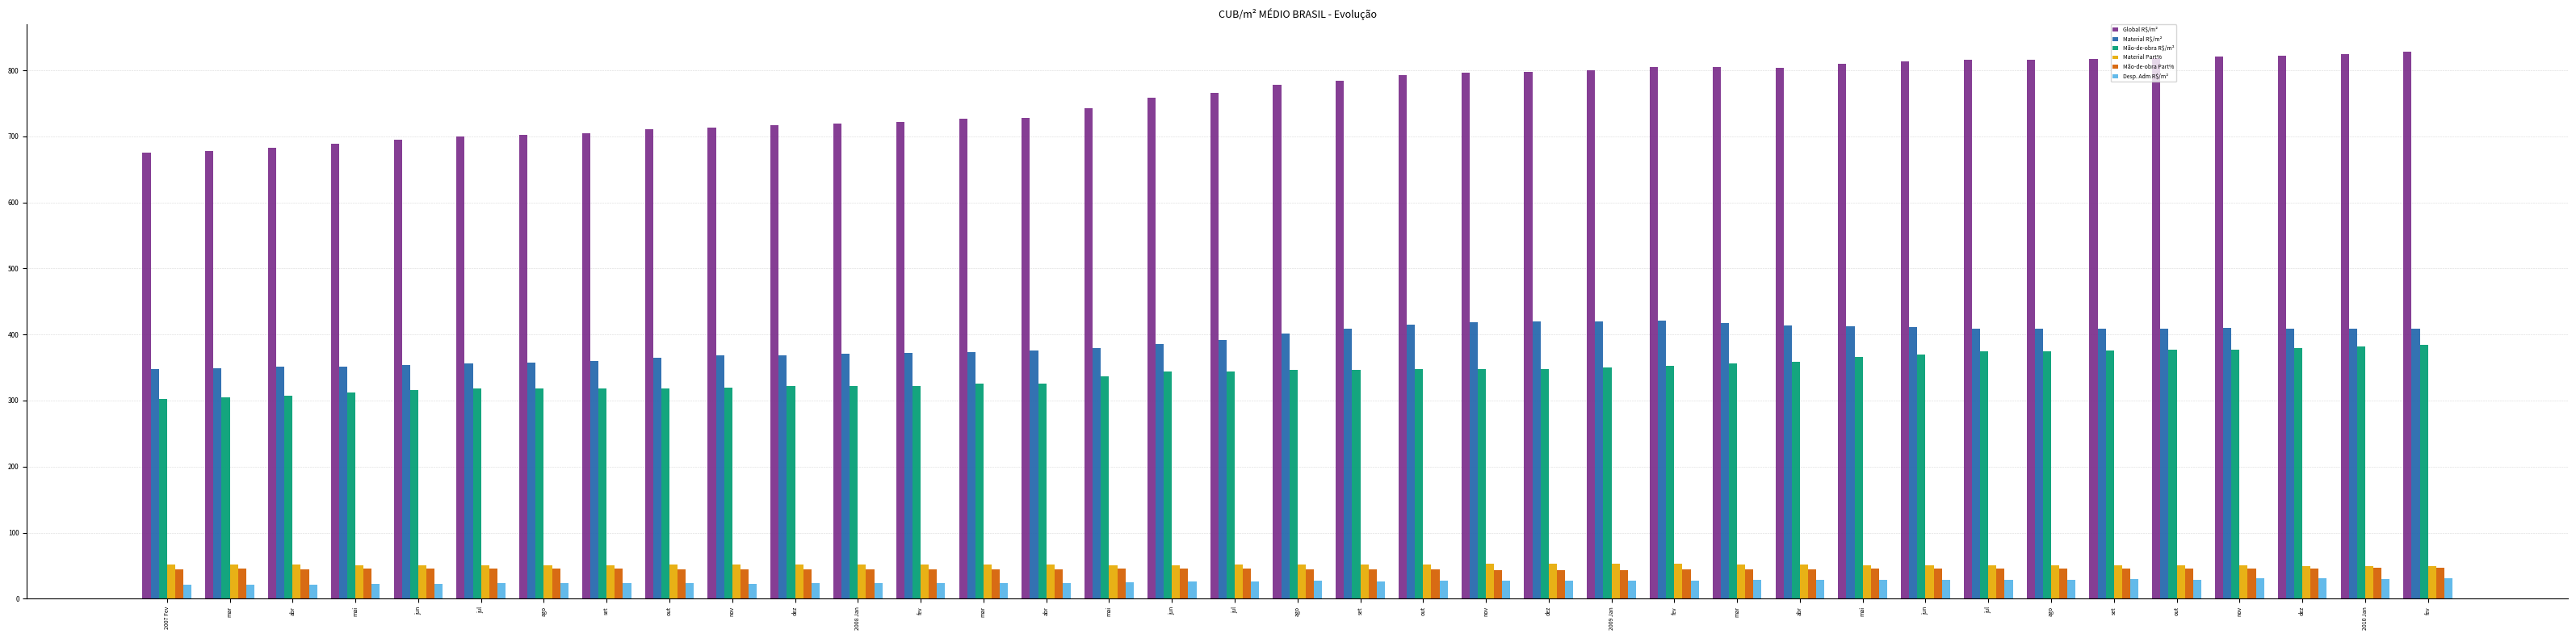

Reading left to right, transcribe all the data shown in this chart.

Global R$/m²: 2007 Fev=675.2	mar=678.0	abr=682.9	mai=689.4	jun=695.5	jul=700.4	ago=702.3	set=704.5	out=710.4	nov=713.3	dez=717.0	2008 Jan=719.1	fev=721.6	mar=726.6	abr=728.2	mai=743.1	jun=758.6	jul=765.9	ago=778.2	set=784.8	out=792.9	nov=796.0	dez=797.8	2009 Jan=799.7	fev=804.7	mar=805.5	abr=803.8	mai=809.6	jun=813.2	jul=816.6	ago=816.2	set=817.6	out=818.6	nov=820.8	dez=822.1	2010 Jan=824.9	fev=828.1
Material R$/m²: 2007 Fev=347.6	mar=348.8	abr=351.0	mai=351.7	jun=353.6	jul=356.3	ago=357.8	set=359.7	out=365.1	nov=368.2	dez=368.8	2008 Jan=370.8	fev=372.7	mar=373.7	abr=375.2	mai=379.4	jun=385.8	jul=391.6	ago=401.6	set=408.6	out=414.8	nov=418.2	dez=419.7	2009 Jan=419.6	fev=421.3	mar=417.8	abr=413.7	mai=412.0	jun=411.2	jul=409.4	ago=408.9	set=408.7	out=409.2	nov=409.6	dez=408.5	2010 Jan=408.7	fev=409.0
Mão-de-obra R$/m²: 2007 Fev=302.6	mar=305.0	abr=307.1	mai=312.0	jun=315.9	jul=317.9	ago=317.8	set=318.1	out=318.8	nov=319.1	dez=321.4	2008 Jan=321.7	fev=322.2	mar=325.6	abr=325.8	mai=336.1	jun=343.5	jul=344.5	ago=346.6	set=346.5	out=347.9	nov=347.9	dez=347.9	2009 Jan=349.9	fev=352.7	mar=356.6	abr=358.7	mai=366.2	jun=370.2	jul=374.8	ago=374.8	set=375.8	out=376.7	nov=377.0	dez=378.9	2010 Jan=382.3	fev=384.5
Material Part%: 2007 Fev=51.5	mar=51.4	abr=51.4	mai=51.0	jun=50.8	jul=50.9	ago=50.9	set=51.1	out=51.4	nov=51.6	dez=51.4	2008 Jan=51.5	fev=51.6	mar=51.4	abr=51.5	mai=51.0	jun=50.9	jul=51.1	ago=51.6	set=52.1	out=52.3	nov=52.5	dez=52.6	2009 Jan=52.5	fev=52.4	mar=51.9	abr=51.5	mai=50.9	jun=50.6	jul=50.1	ago=50.1	set=50.0	out=50.0	nov=49.9	dez=49.7	2010 Jan=49.5	fev=49.4
Mão-de-obra Part%: 2007 Fev=44.8	mar=45.0	abr=45.0	mai=45.3	jun=45.4	jul=45.4	ago=45.3	set=45.2	out=44.9	nov=44.7	dez=44.8	2008 Jan=44.7	fev=44.6	mar=44.8	abr=44.7	mai=45.2	jun=45.3	jul=45.0	ago=44.5	set=44.1	out=43.9	nov=43.7	dez=43.6	2009 Jan=43.8	fev=43.8	mar=44.3	abr=44.6	mai=45.2	jun=45.5	jul=45.9	ago=45.9	set=46.0	out=46.0	nov=45.9	dez=46.1	2010 Jan=46.4	fev=46.4
Desp. Adm R$/m²: 2007 Fev=21.7	mar=21.0	abr=21.7	mai=22.3	jun=22.8	jul=23.1	ago=23.6	set=23.5	out=23.4	nov=22.8	dez=23.6	2008 Jan=23.7	fev=23.6	mar=24.1	abr=24.1	mai=24.4	jun=26.2	jul=26.5	ago=26.9	set=26.4	out=27.1	nov=26.8	dez=26.9	2009 Jan=27.1	fev=27.4	mar=27.9	abr=28.1	mai=28.0	jun=28.3	jul=28.9	ago=29.1	set=29.6	out=28.8	nov=30.5	dez=30.8	2010 Jan=30.1	fev=30.5